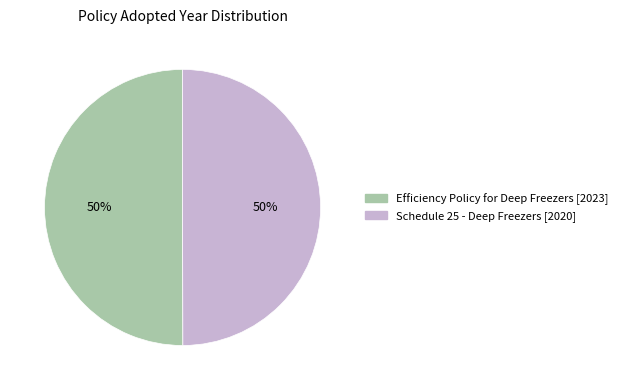

Is it true that Schedule 25 - Deep Freezers is 50% of the pie?

True